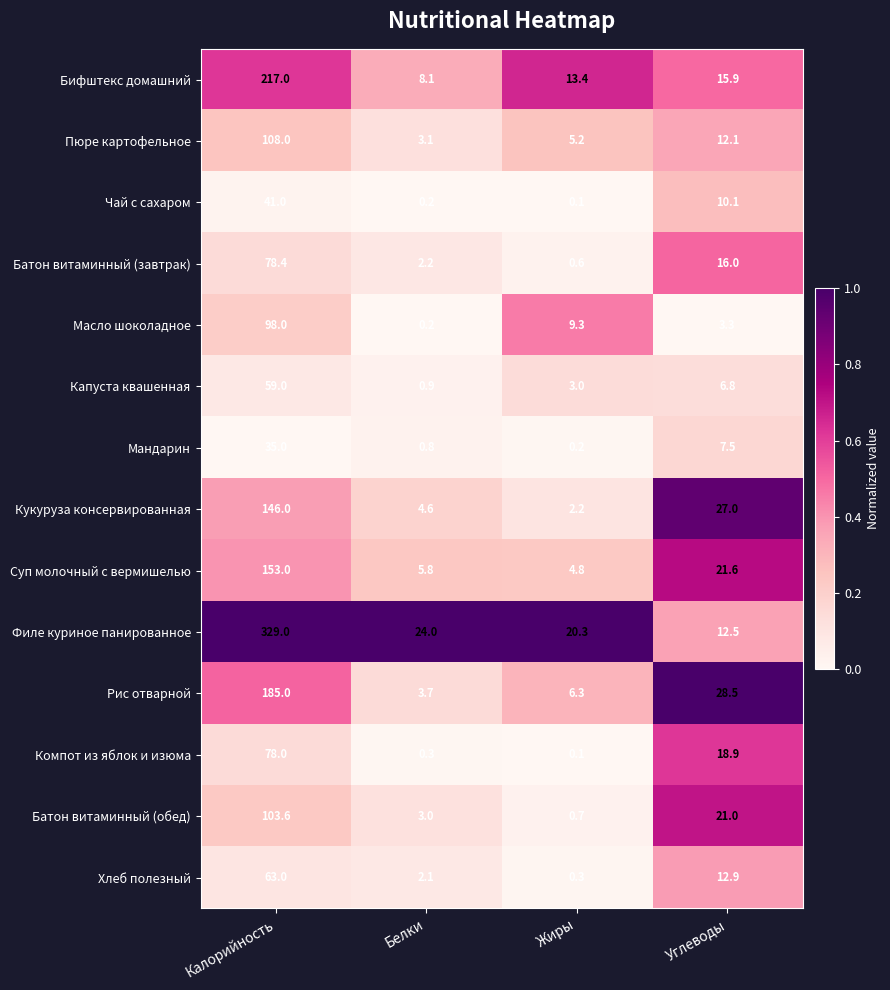

Rank the series by their maximum value, from highest to lowest.

Филе куриное панированное, Бифштекс домашний, Рис отварной, Суп молочный с вермишелью, Кукуруза консервированная, Пюре картофельное, Батон витаминный (обед), Масло шоколадное, Батон витаминный (завтрак), Компот из яблок и изюма, Хлеб полезный, Капуста квашенная, Чай с сахаром, Мандарин